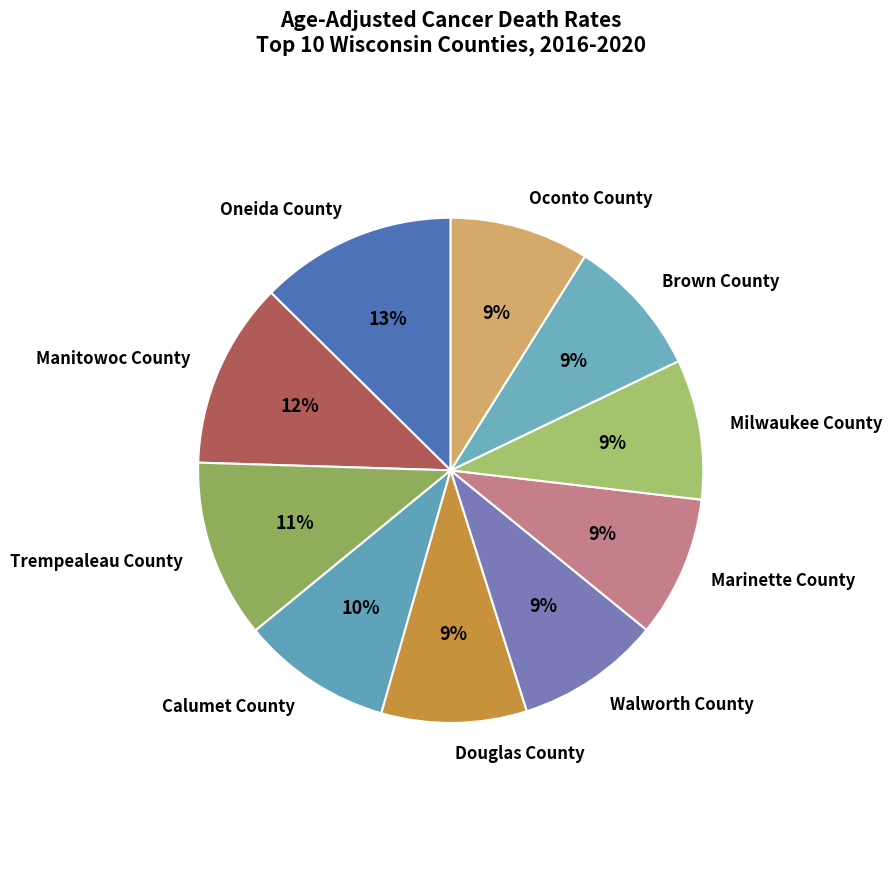

Which has a higher value, Calumet County or Manitowoc County?

Manitowoc County